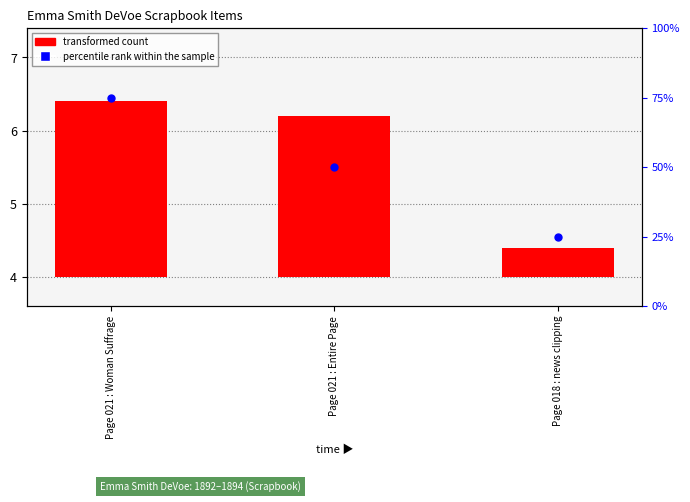

Which series contains the lowest Y value?

transformed count